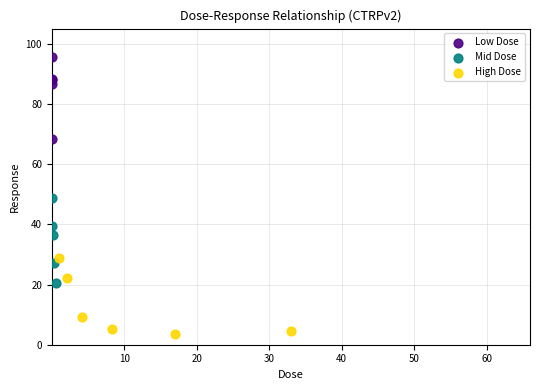

Which series contains the lowest Y value?

High Dose